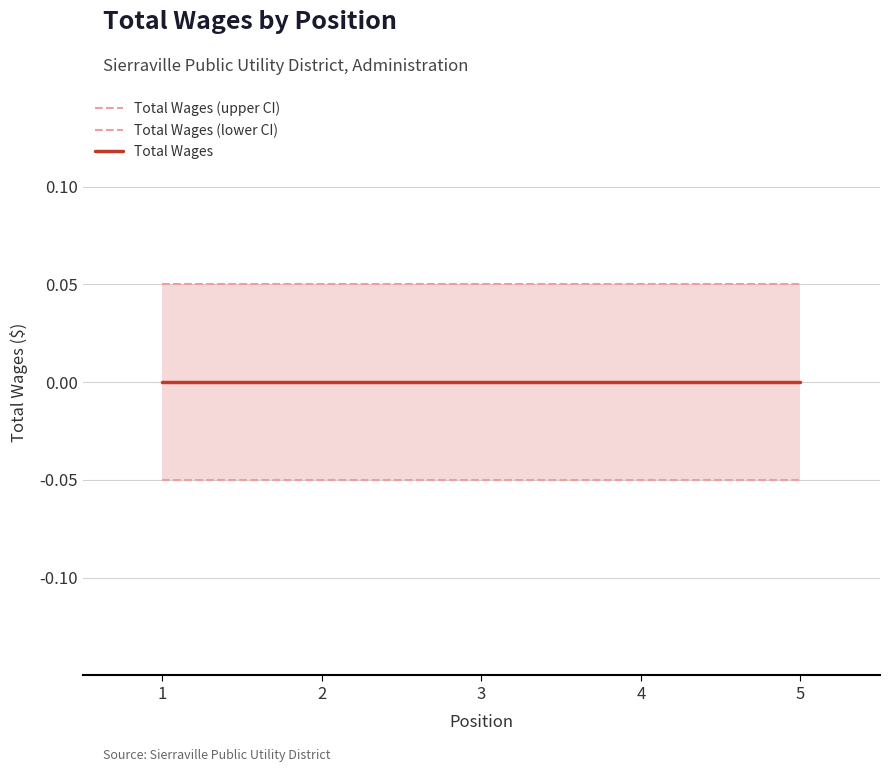

At how many categories does at least one series exceed 0?

5